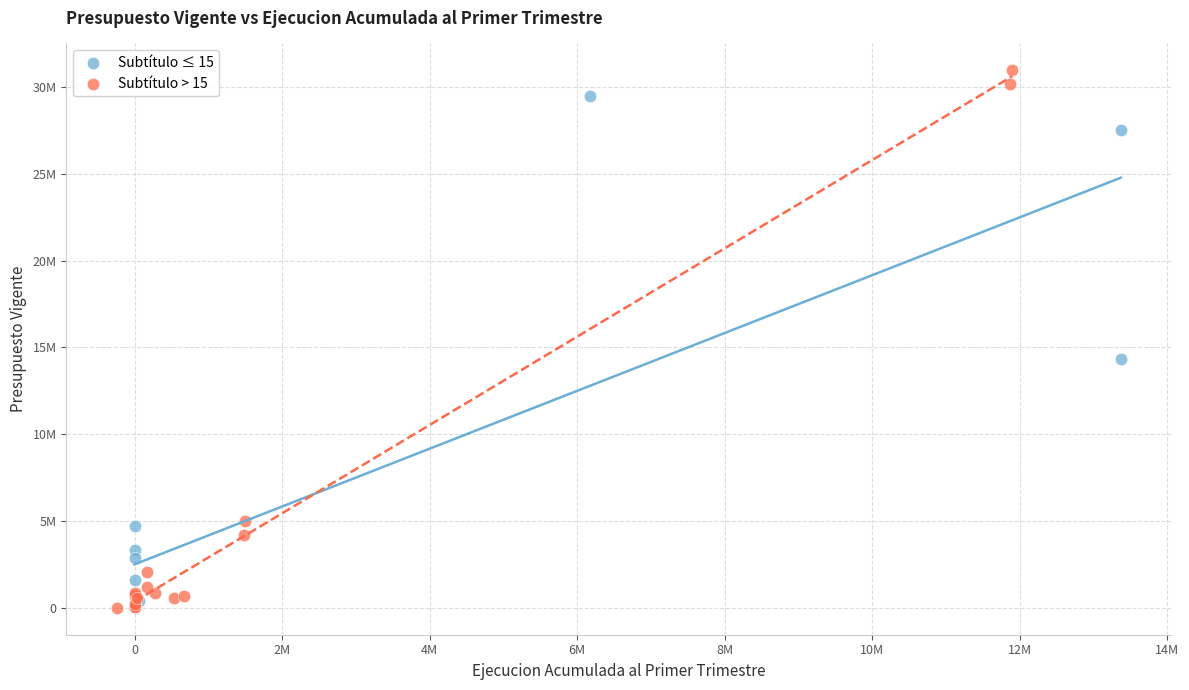

What are all the series names shown in the legend?

Subtítulo ≤ 15, Subtítulo > 15